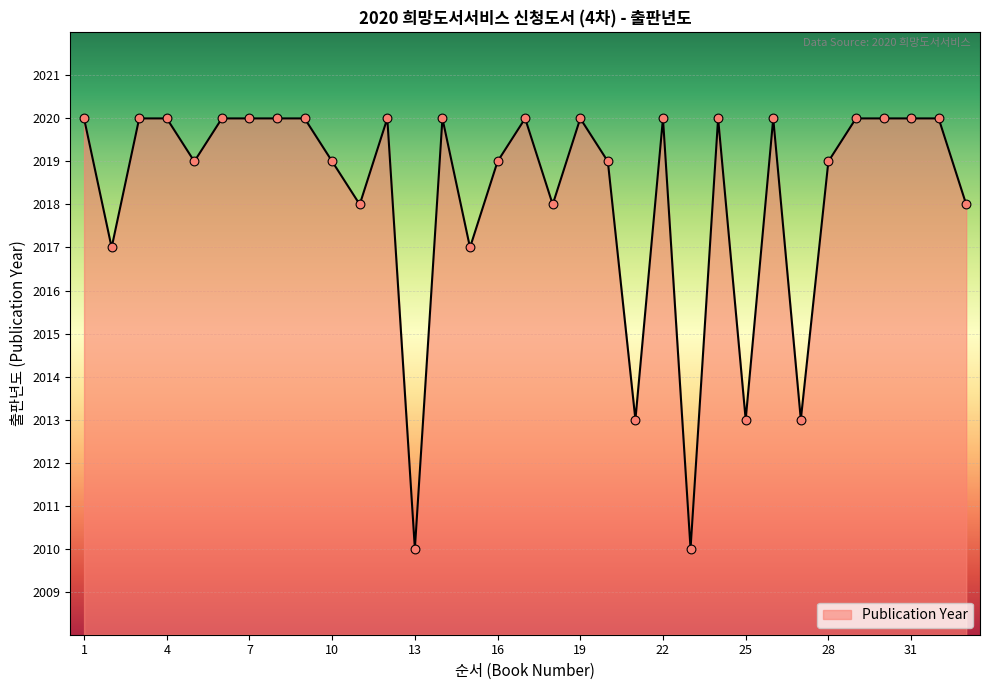

What is the greatest value displayed?

2020